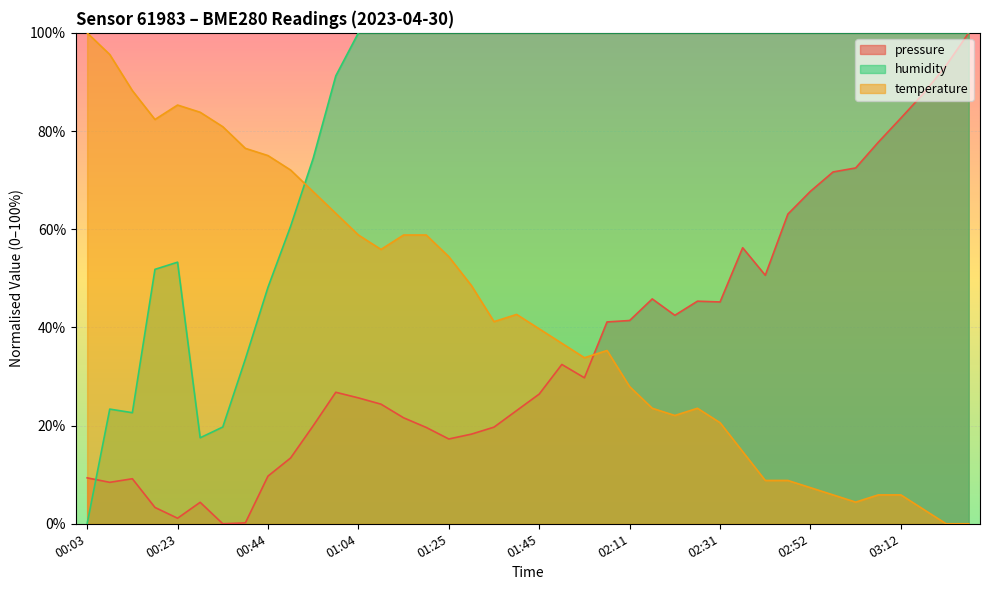

How many values in the temperature series are below 41?

20